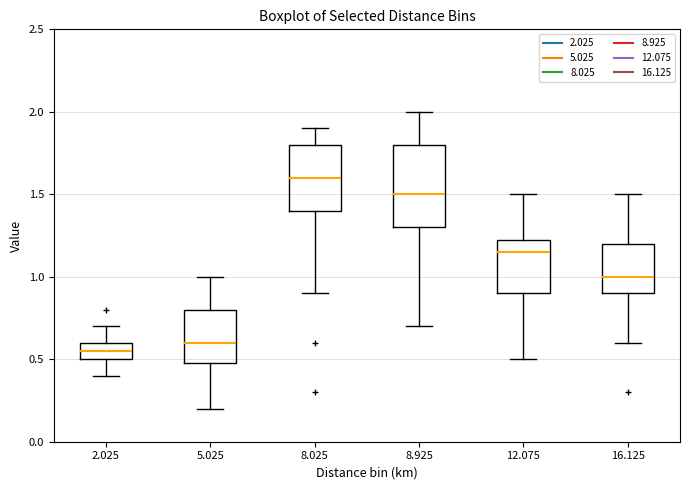

Reading left to right, read every box against the y-axis: the position of its median line, the range the box covers, and the ends of its whiskers. The values are not printed on the chart, so give them approximately, as read against the axis.

2.025: median 0.55, box 0.50 to 0.60, whiskers 0.40 to 0.70
5.025: median 0.60, box 0.50 to 0.80, whiskers 0.20 to 1.00
8.025: median 1.60, box 1.40 to 1.80, whiskers 0.90 to 1.90
8.925: median 1.50, box 1.30 to 1.80, whiskers 0.70 to 2.00
12.075: median 1.15, box 0.90 to 1.25, whiskers 0.50 to 1.50
16.125: median 1.00, box 0.90 to 1.20, whiskers 0.60 to 1.50